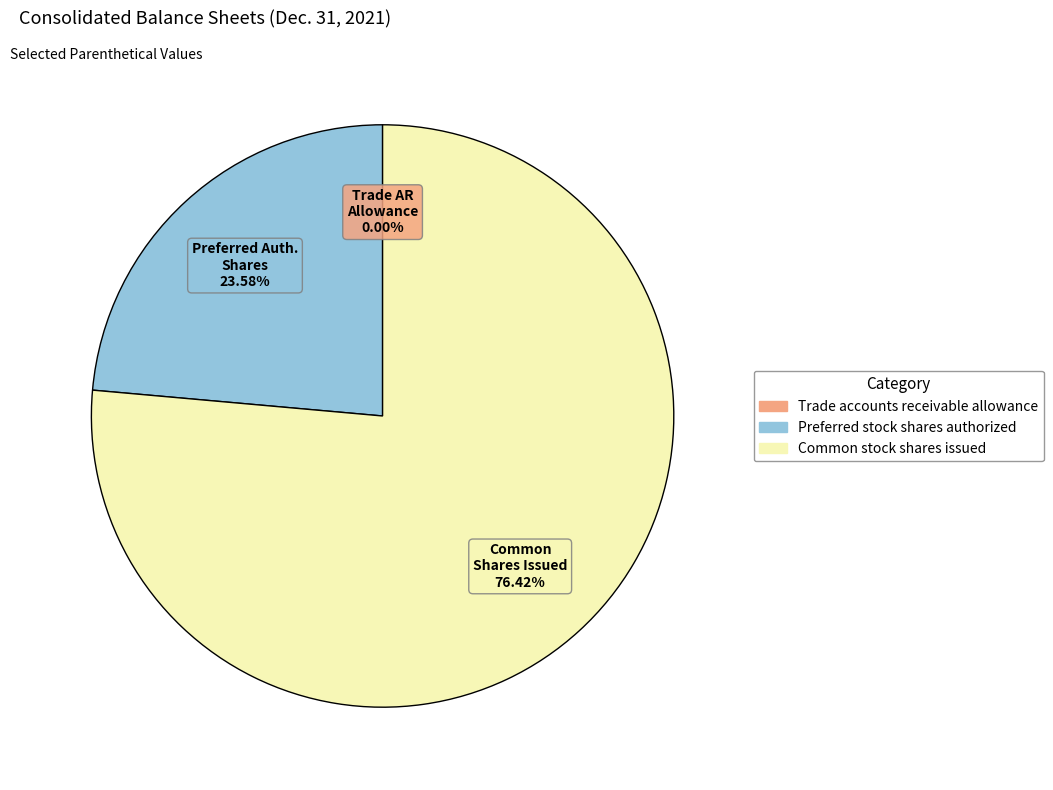

What is the majority slice?

Common stock shares issued